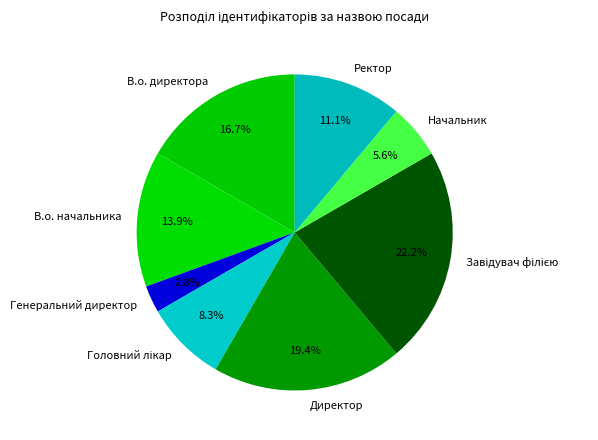

Approximately how many times larger is the value at Начальник compared to Директор?

0.3